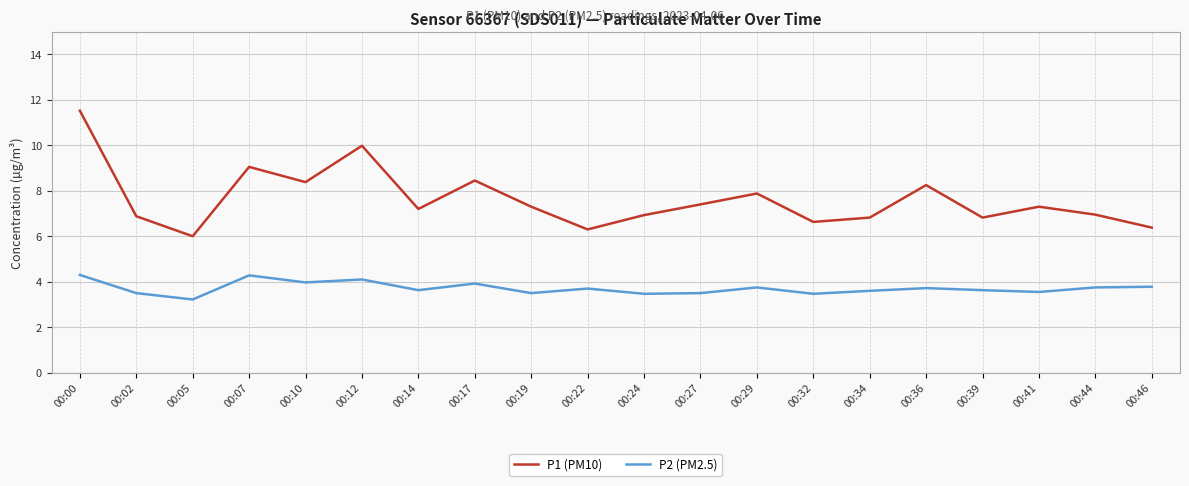

Which series has the largest range (max minus min)?

P1 (PM10)